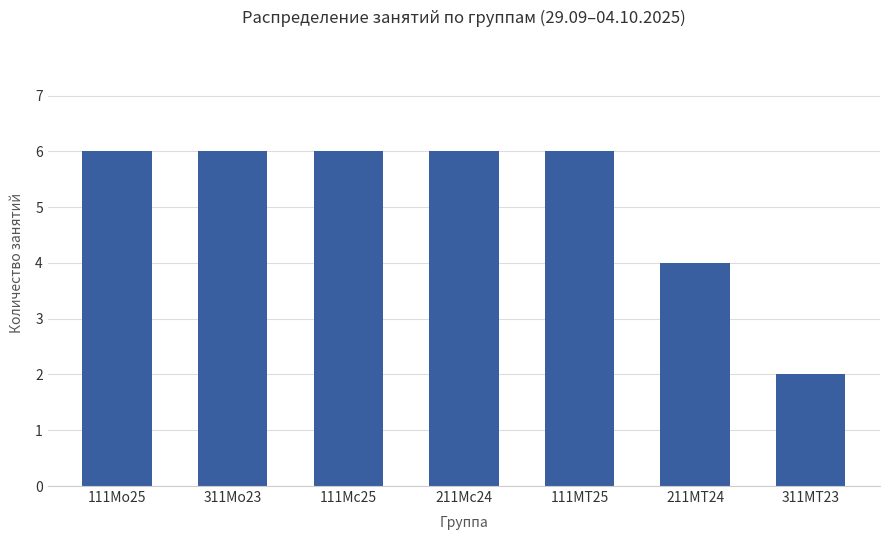

How many values are between 4 and 6?

6